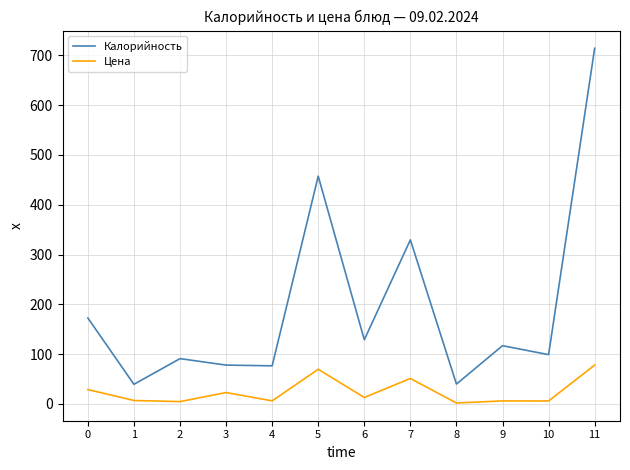

How many lines are shown in the chart?

2